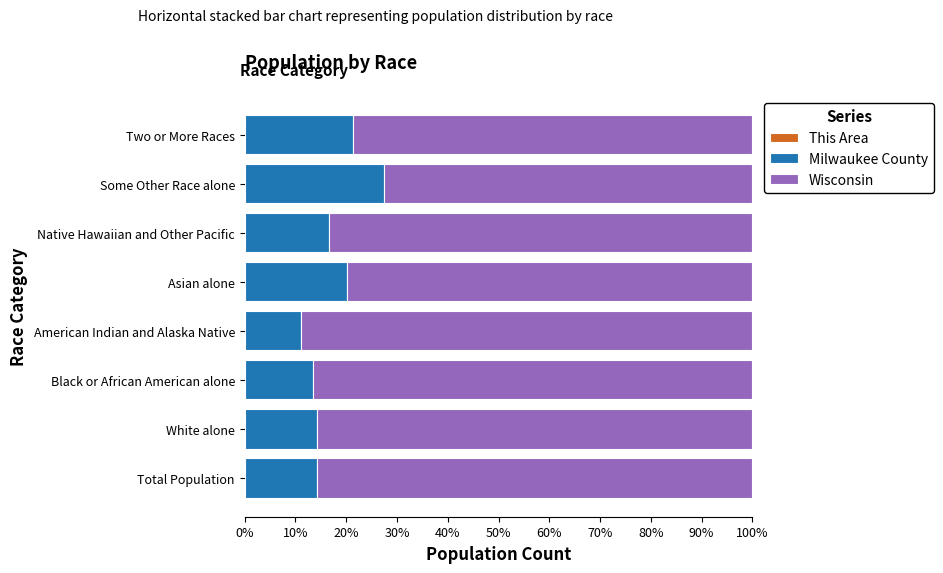

Count the number of categories in the chart.

8